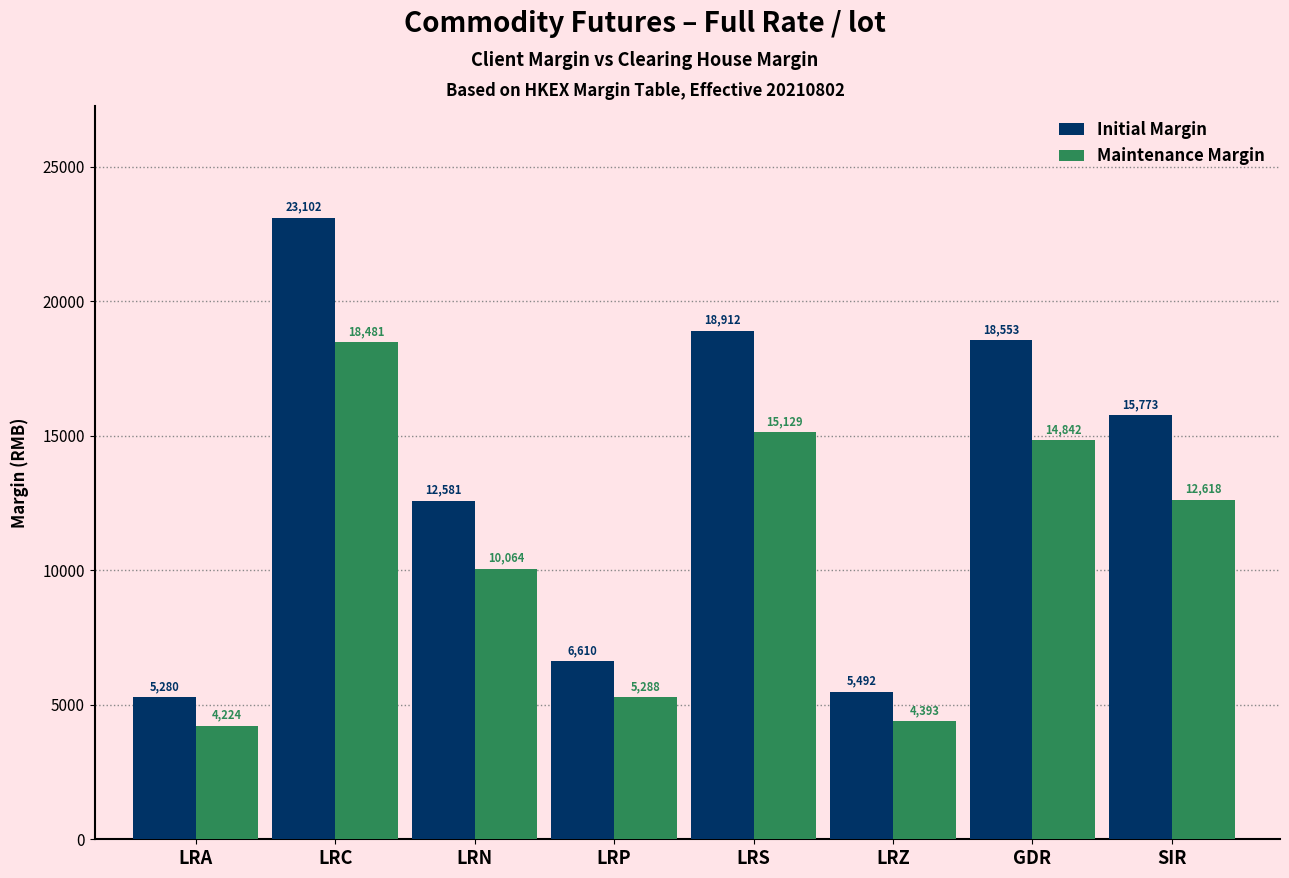

Reading left to right, transcribe all the data shown in this chart.

Initial Margin: LRA=5280	LRC=23102	LRN=12581	LRP=6610	LRS=18912	LRZ=5492	GDR=18553	SIR=15773
Maintenance Margin: LRA=4224	LRC=18481	LRN=10064	LRP=5288	LRS=15129	LRZ=4393	GDR=14842	SIR=12618